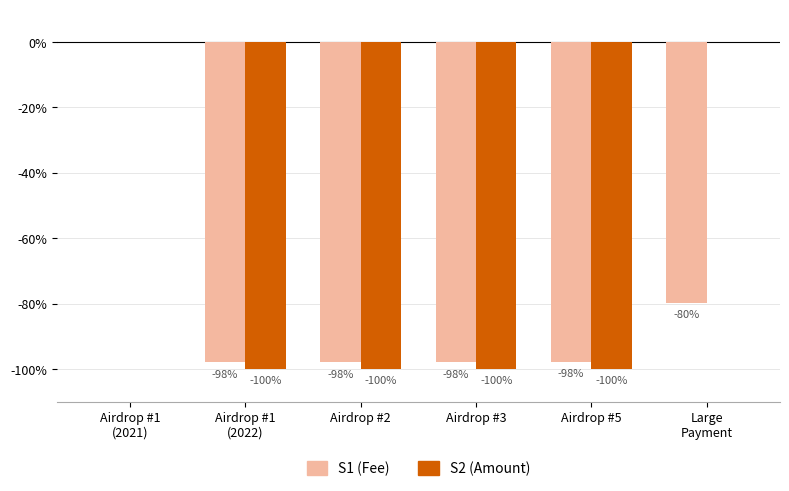

Which series has the largest total across all categories?

S2 (Amount)